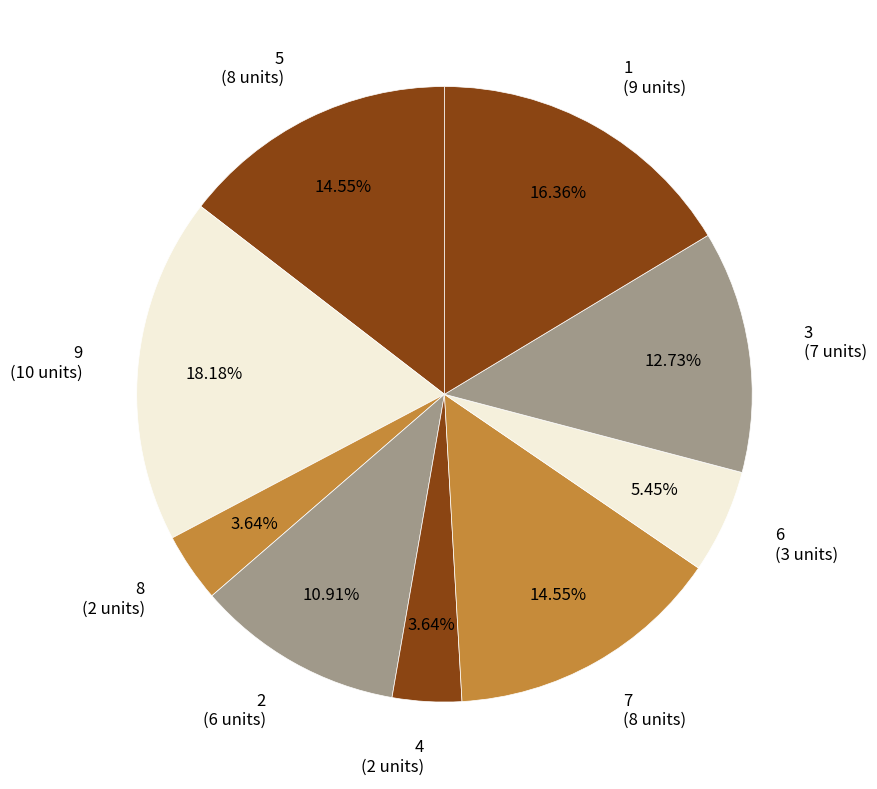

Does any single category account for the majority?

No